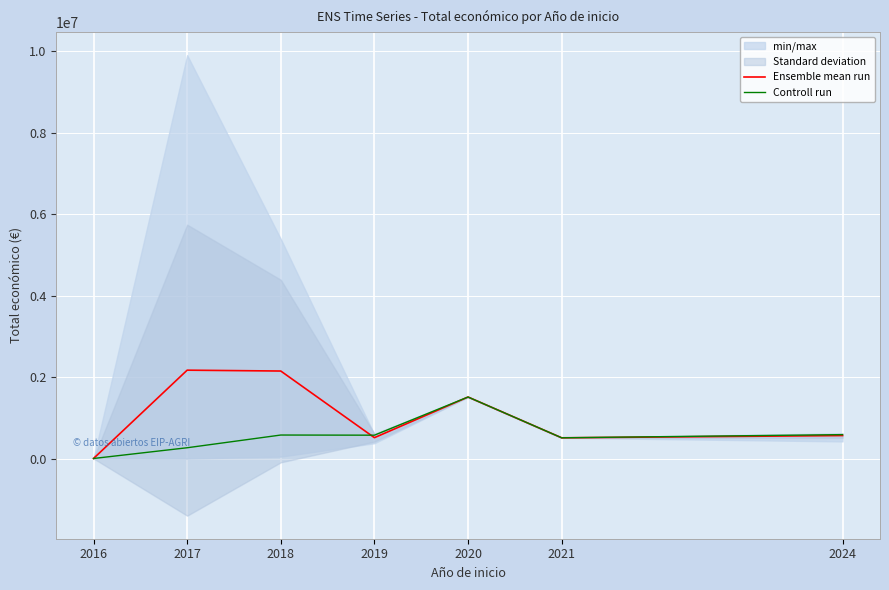

How many categories are shown in the chart?

7